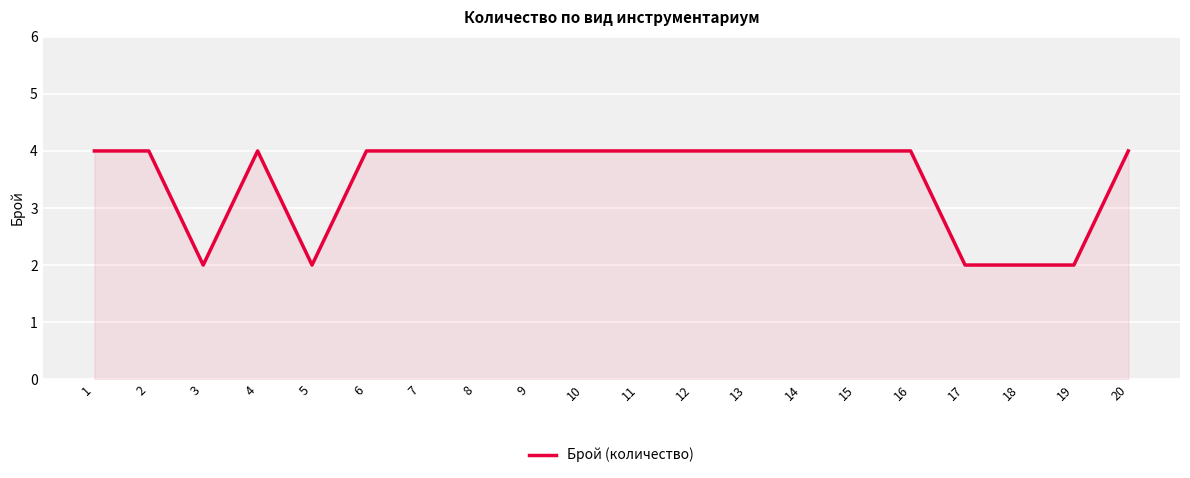

What is the greatest value displayed?

4